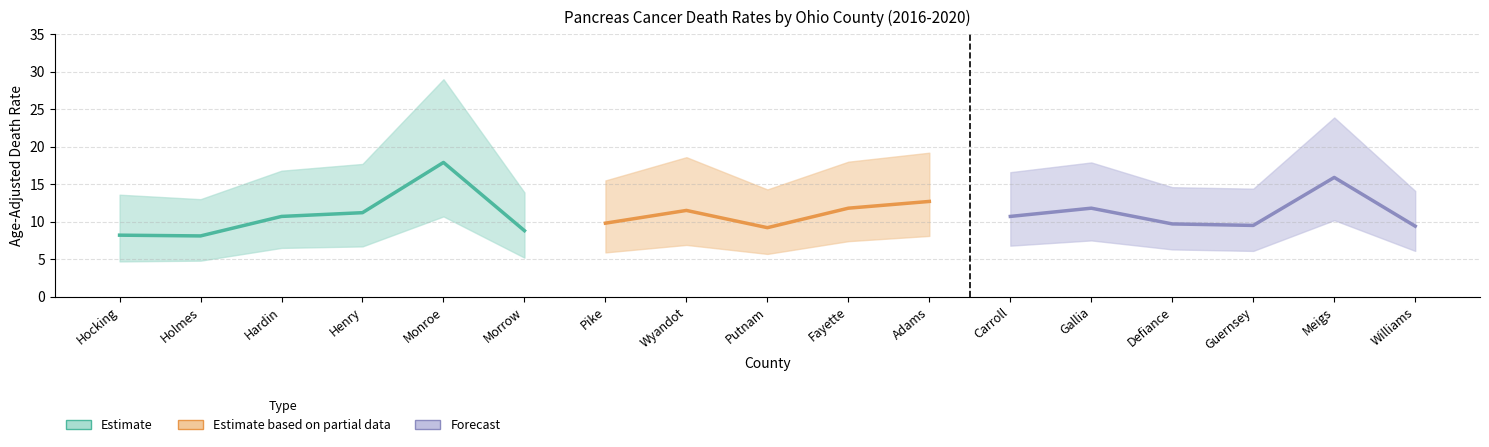

What is the greatest value displayed?

29.0